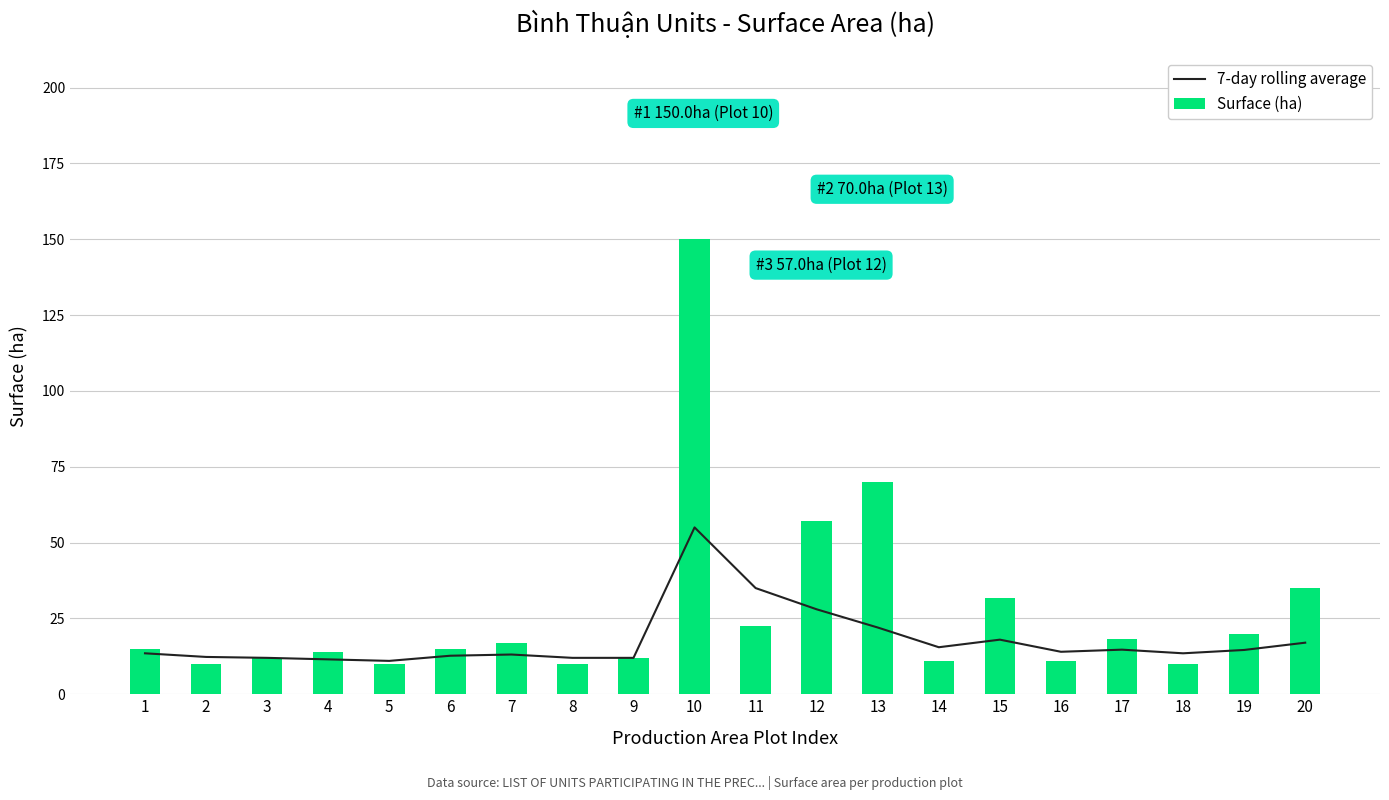

True or false: Surface (ha) has a value of 33.6 at 13.

False